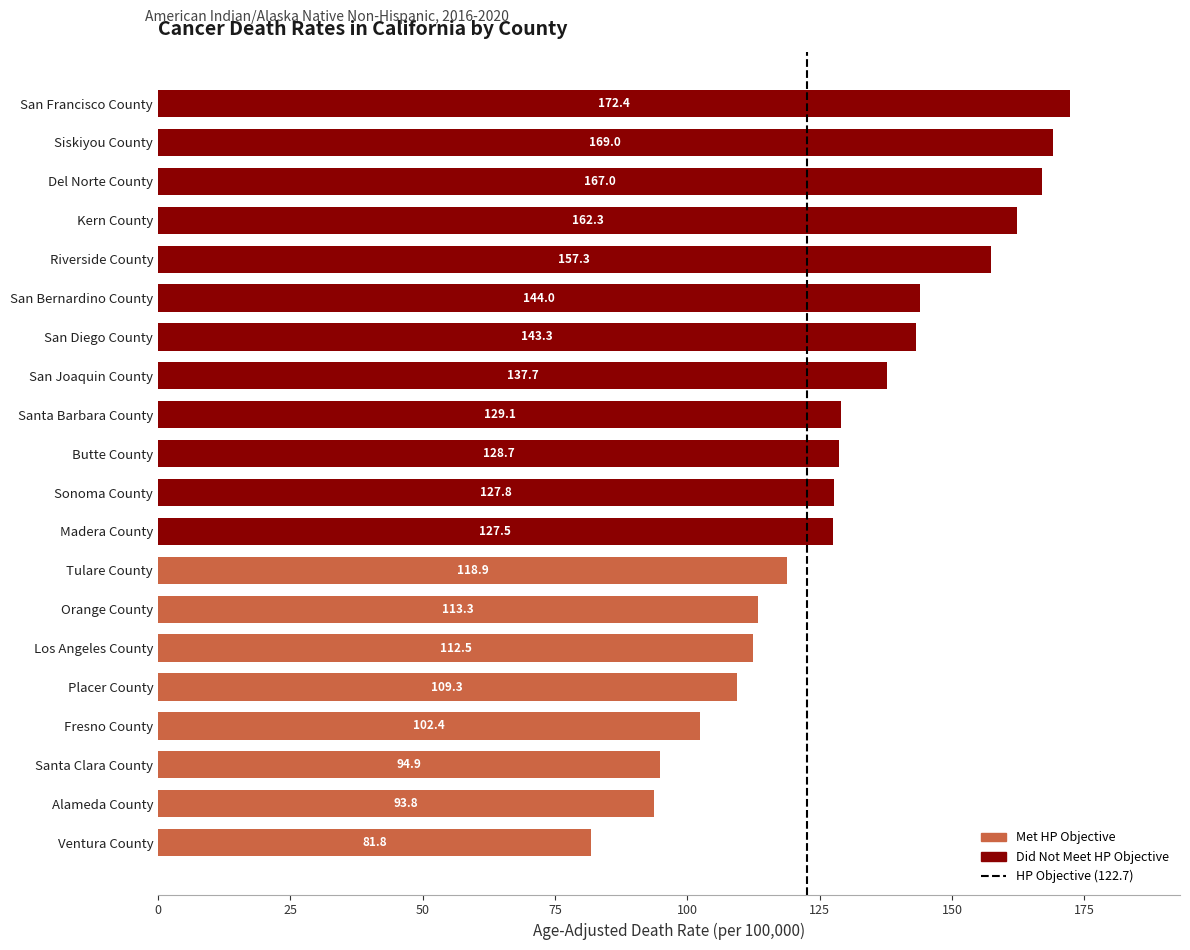

What is the difference between the second highest and second lowest values?

75.2